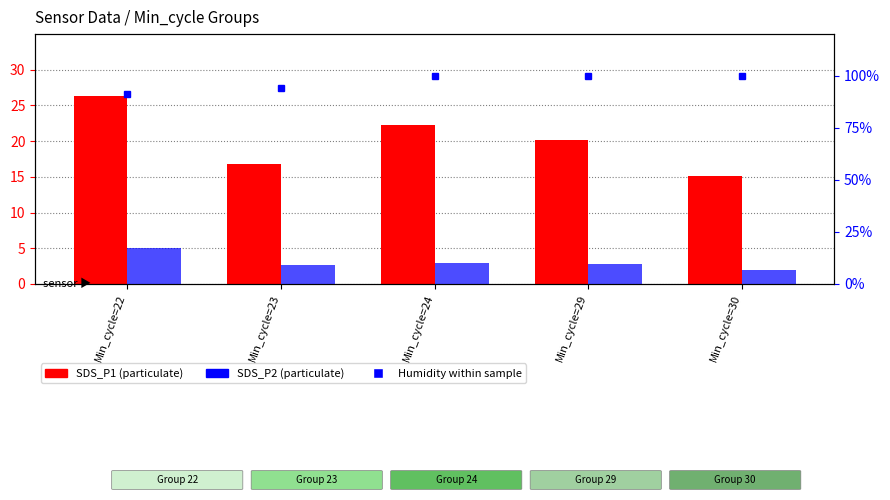

At which label does SDS_P2 first exceed 9?

Min_cycle=22